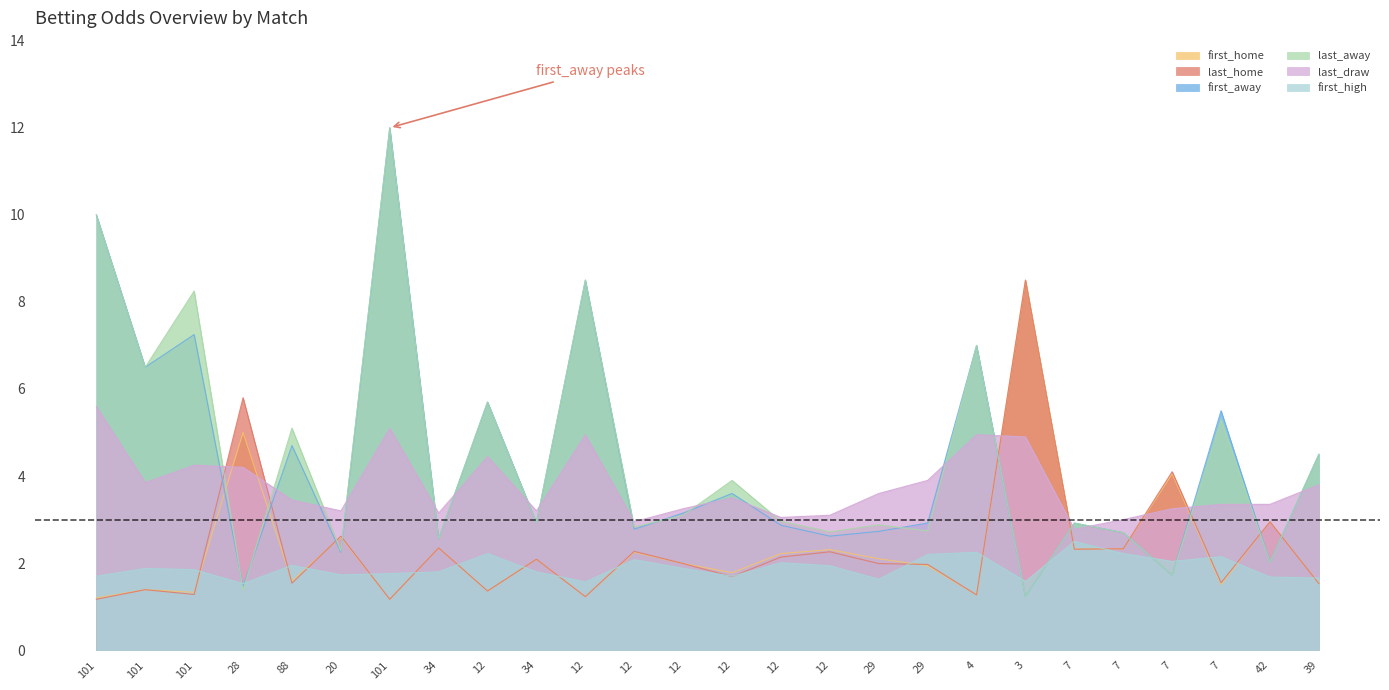

True or false: first_high and last_away intersect in this chart.

True